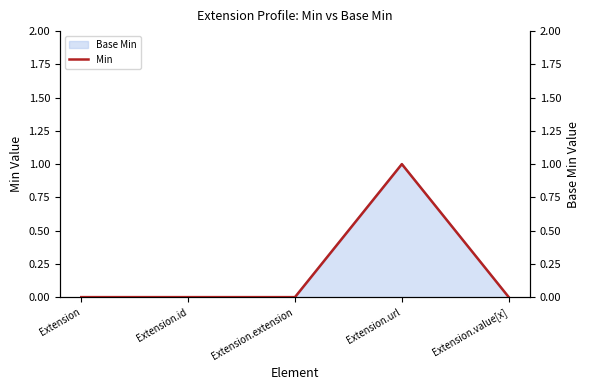

Which category has the lowest value across all series?

Extension